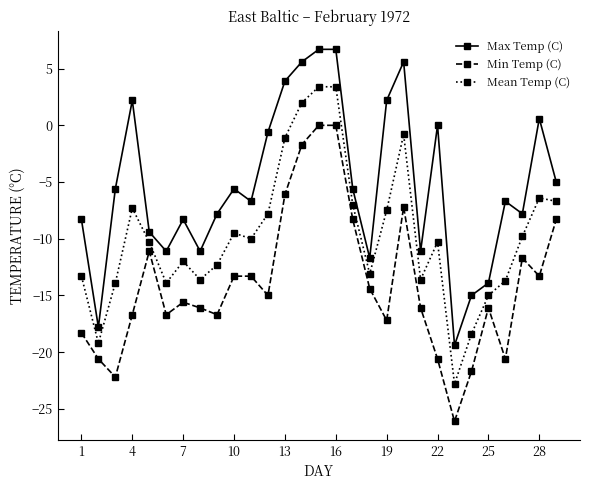

What is the sum of all Max Temp (C) values?

-155.0